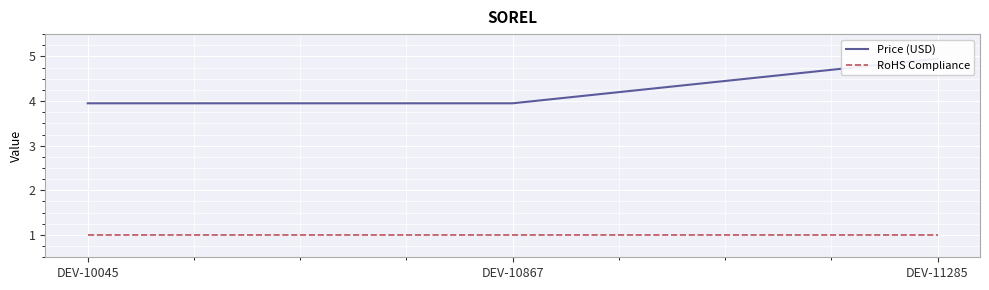

What is the spread (max minus min) of values at DEV-10045?

3.0